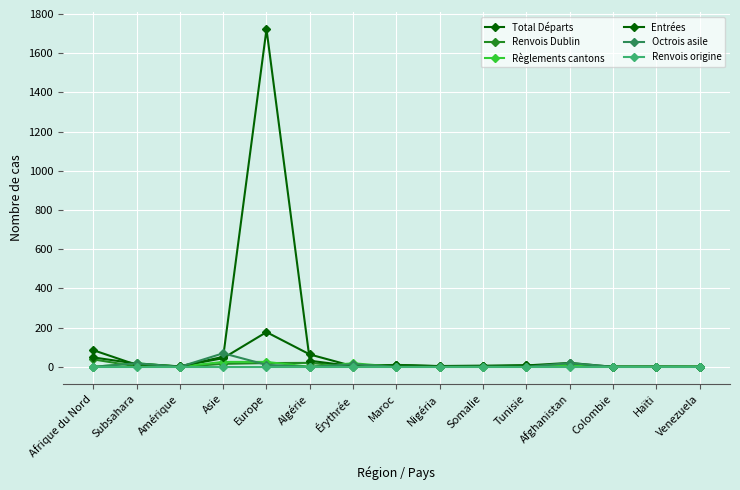

True or false: Renvois origine has more than 0 points higher than both neighbors.

False